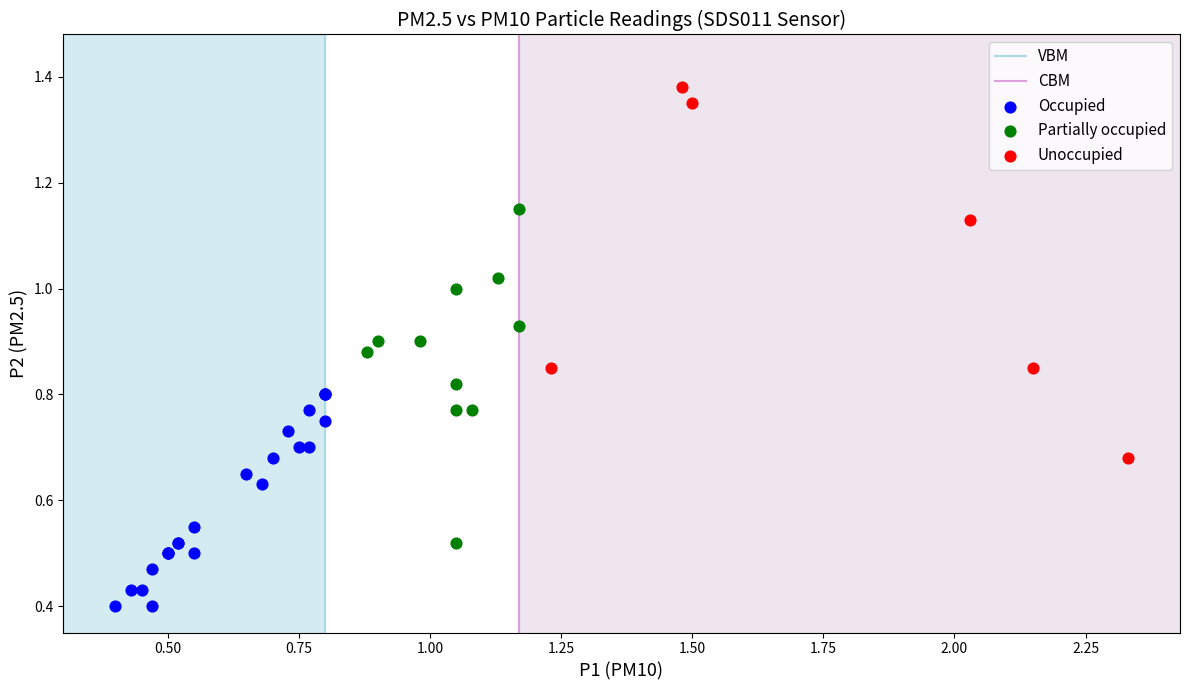

Which series reaches the maximum Y coordinate?

Unoccupied